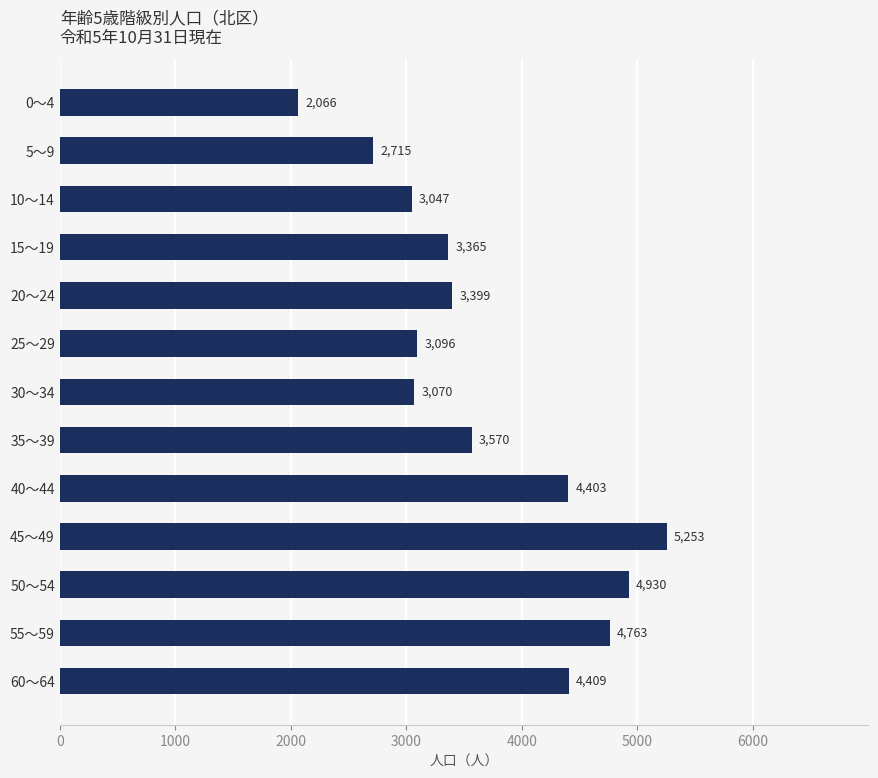

Between 25～29 and 0～4, which is larger?

25～29